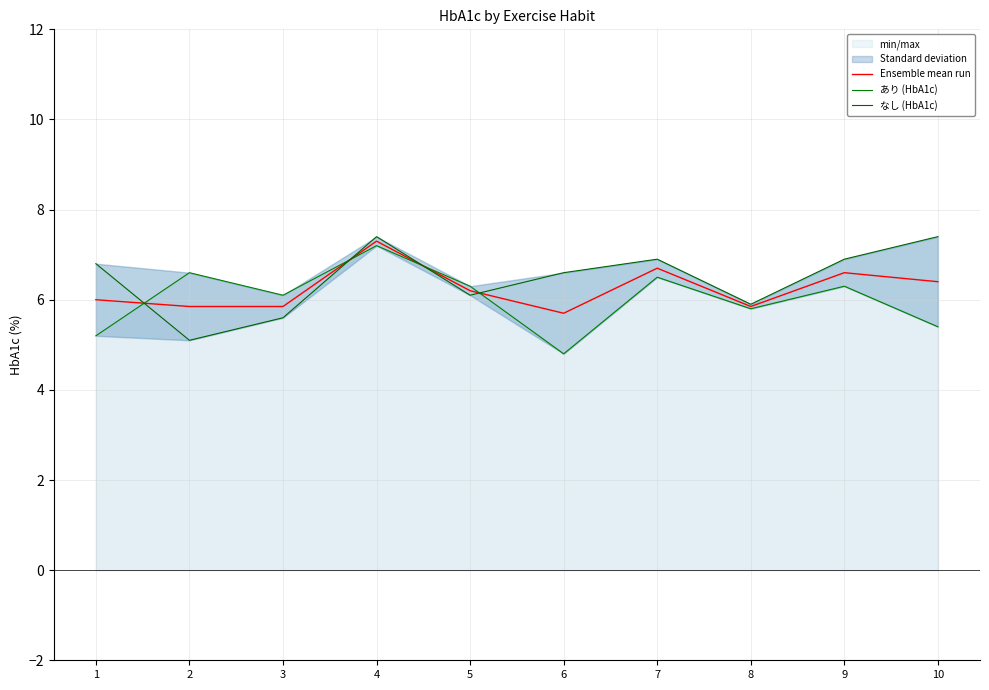

True or false: Ensemble mean run has a value of 6.6 at 9.

True